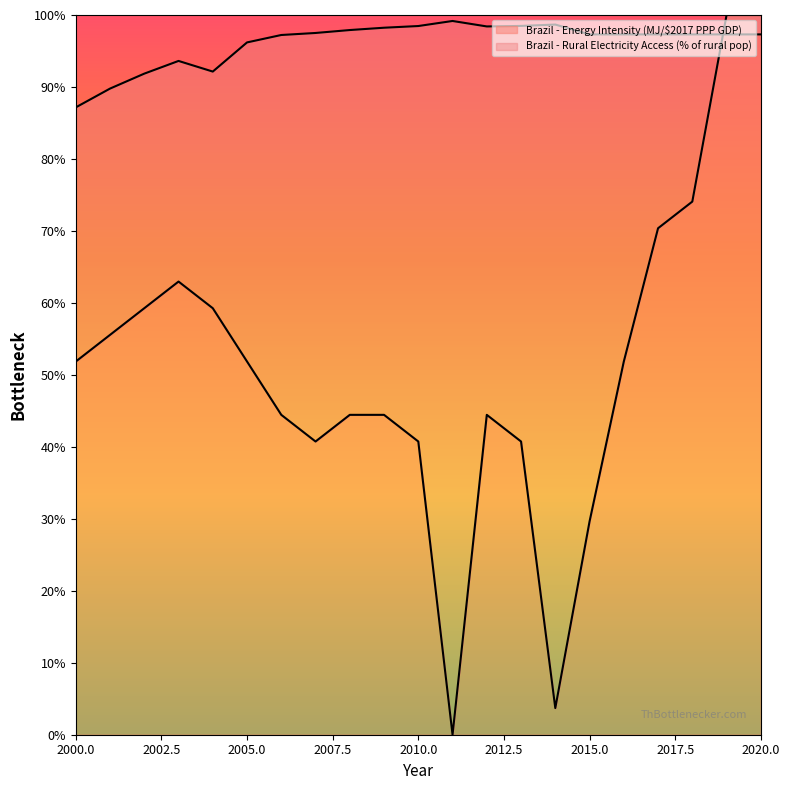

True or false: Brazil - Energy Intensity (MJ/$2017 PPP GDP) and Brazil - Rural Electricity Access (% of rural pop) intersect in this chart.

True